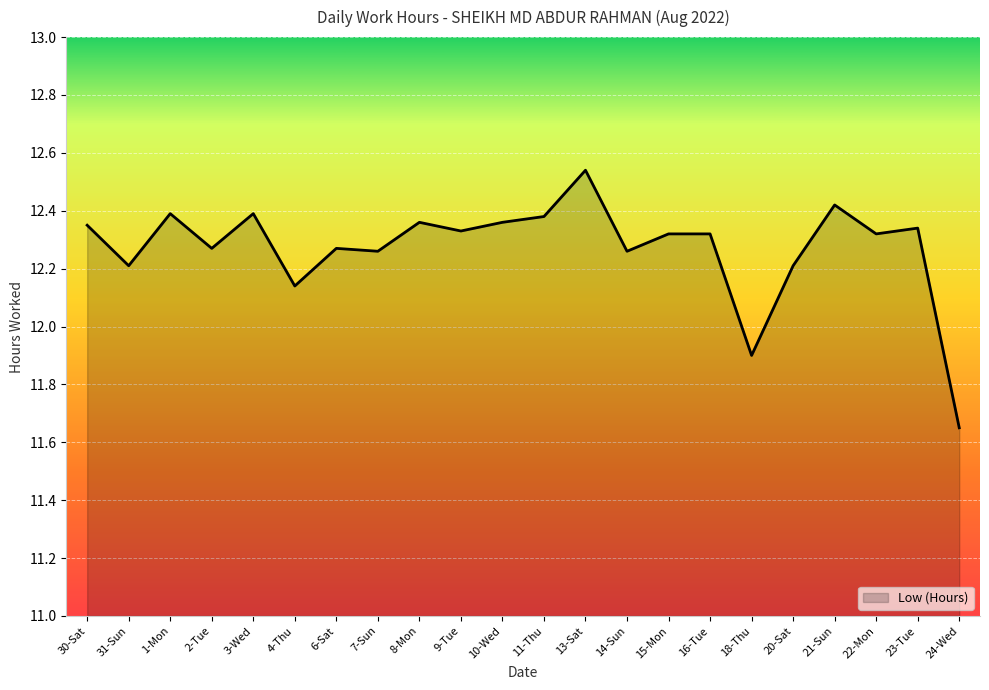

What is the change in value from 31-Sun to 9-Tue?

+0.1